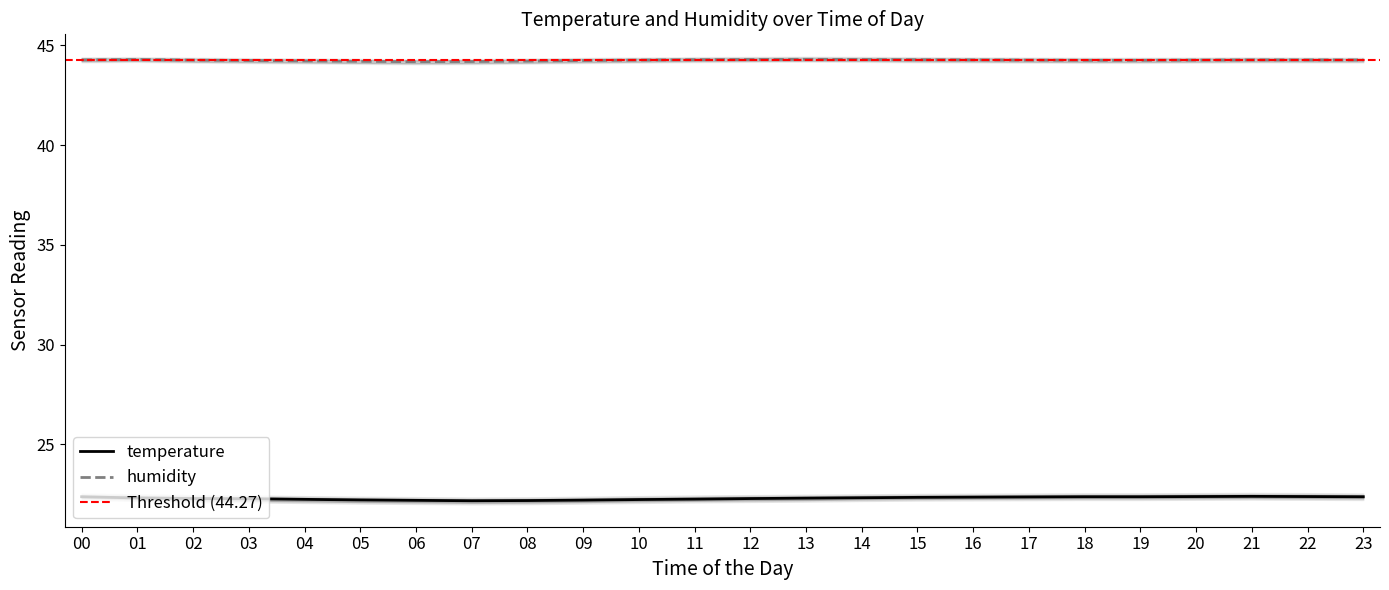

True or false: temperature and humidity intersect in this chart.

False